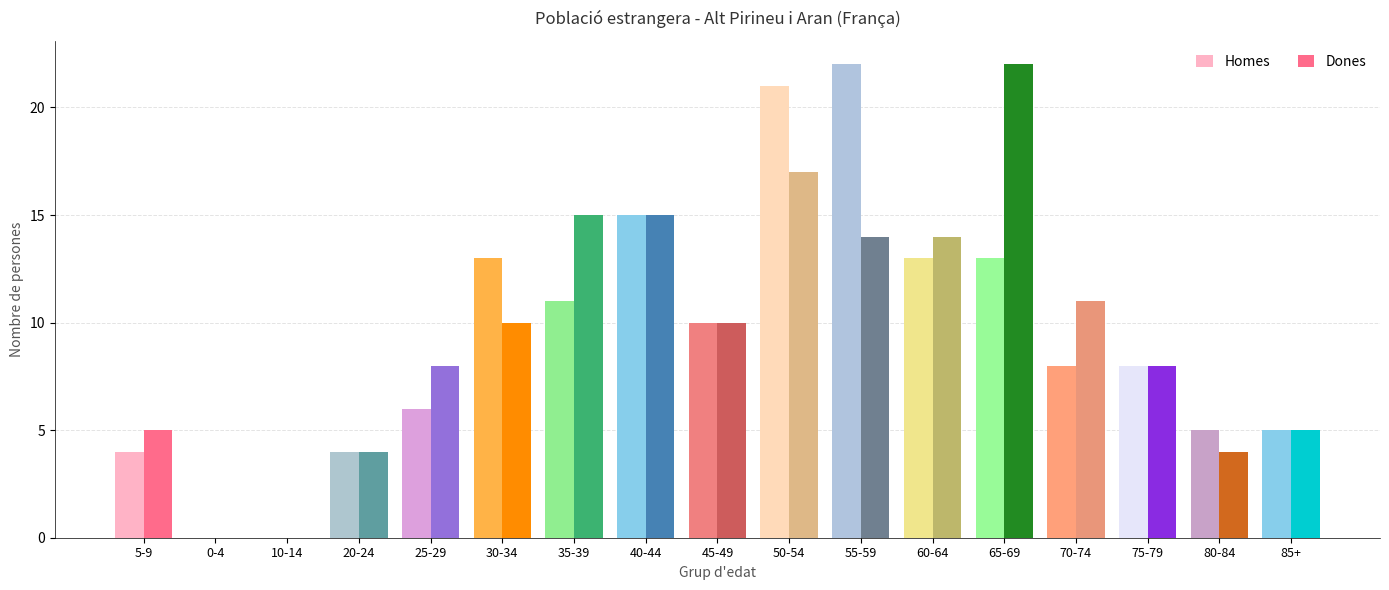

At which category is the sum across all series the highest?

50-54